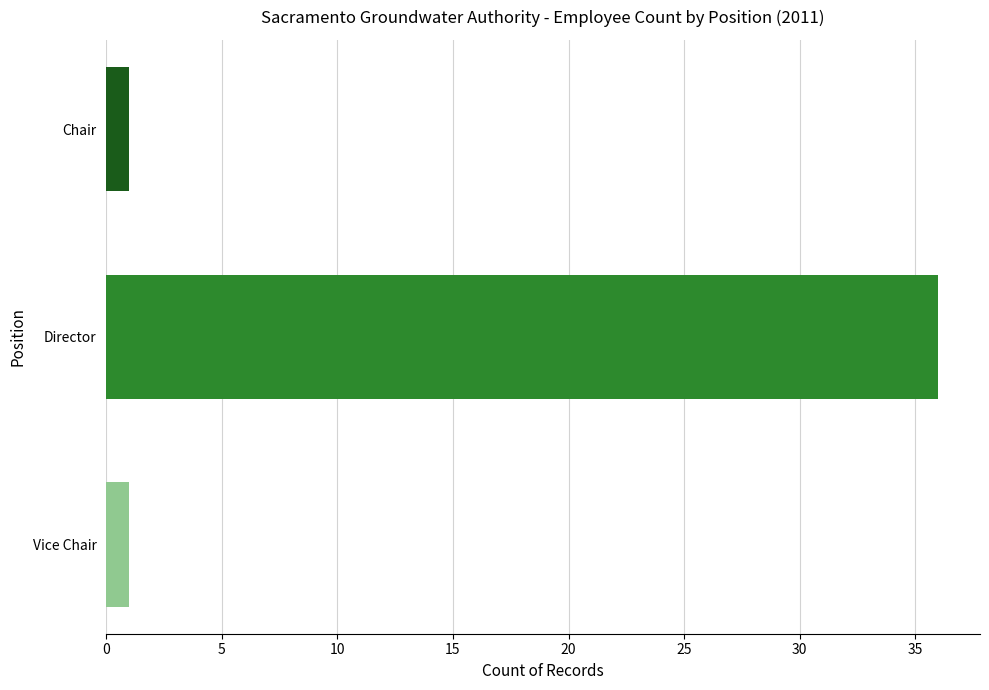

True or false: the data shows 1 at Vice Chair.

True